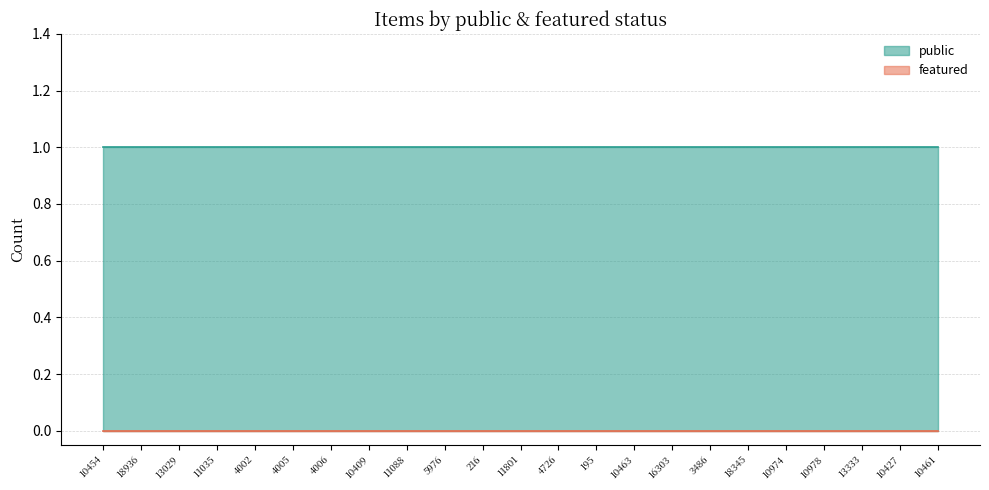

What is the total value across all series at 16303?

1